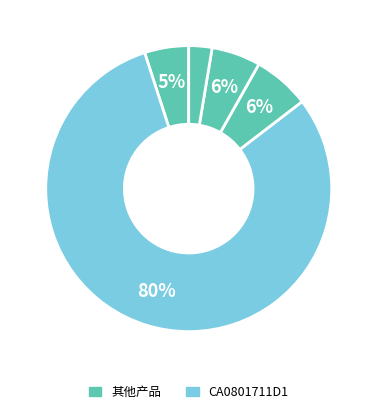

How many segments does this pie chart have?

5